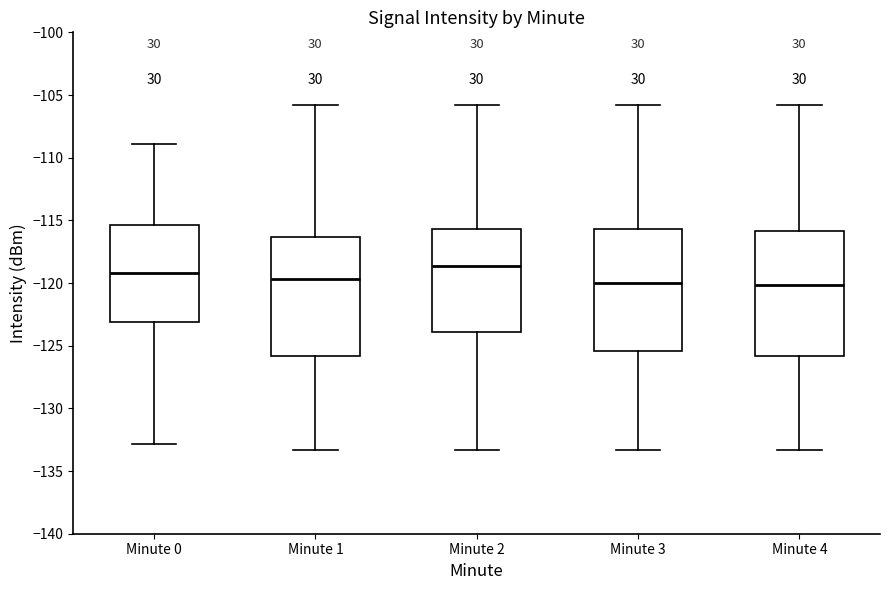

Reading left to right, read every box against the y-axis: the position of its median line, the range the box covers, and the ends of its whiskers. The values are not printed on the chart, so give them approximately, as read against the axis.

Minute 0: median -119.0, box -123.0 to -115.5, whiskers -133.0 to -109.0
Minute 1: median -119.5, box -126.0 to -116.5, whiskers -133.5 to -106.0
Minute 2: median -118.5, box -124.0 to -115.5, whiskers -133.5 to -106.0
Minute 3: median -120.0, box -125.5 to -115.5, whiskers -133.5 to -106.0
Minute 4: median -120.0, box -126.0 to -116.0, whiskers -133.5 to -106.0